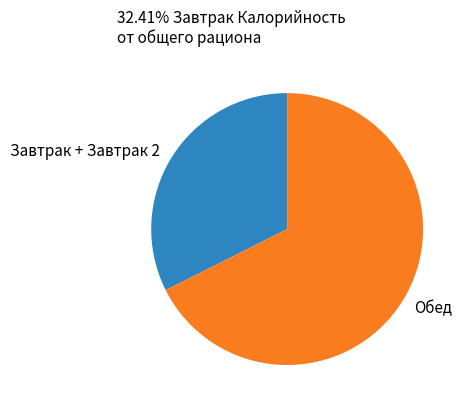

Which category accounts for the majority?

Обед